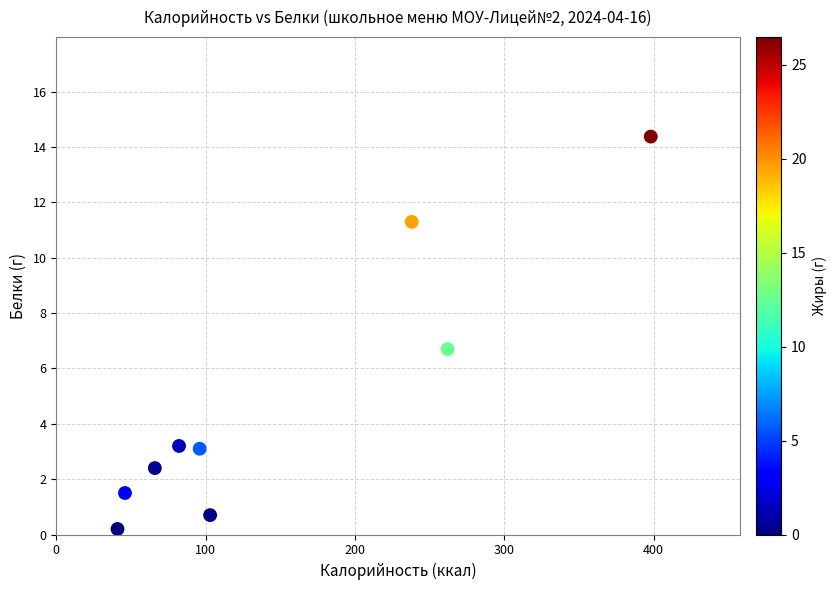

What Y value in the scatter plot is closest to 7?

6.7